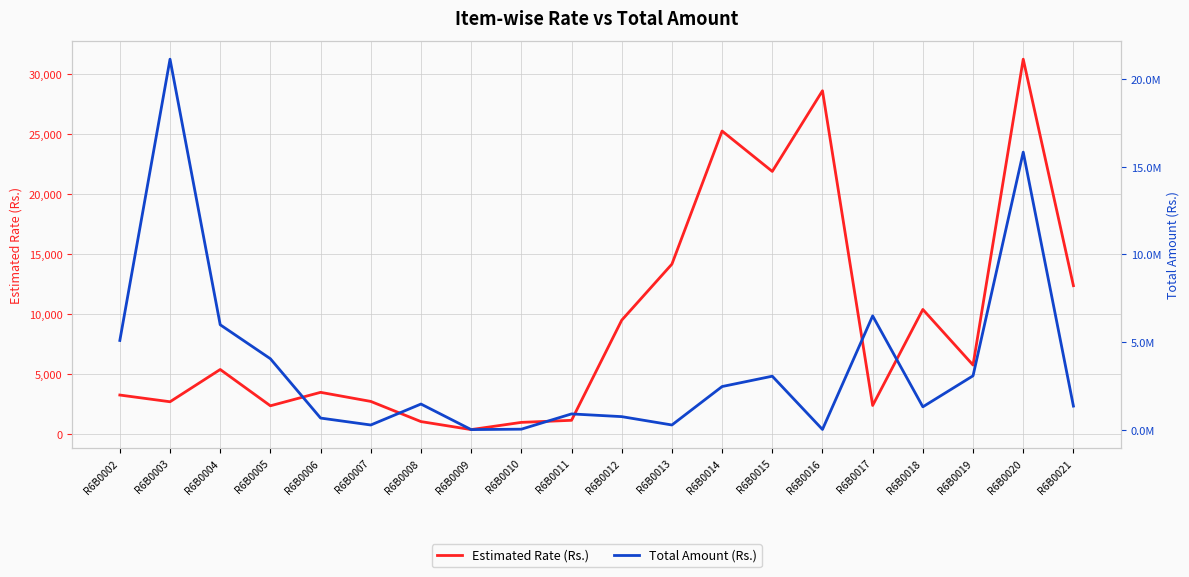

At which label does Total Amount (Rs.) first exceed 1476300?

R6B0002